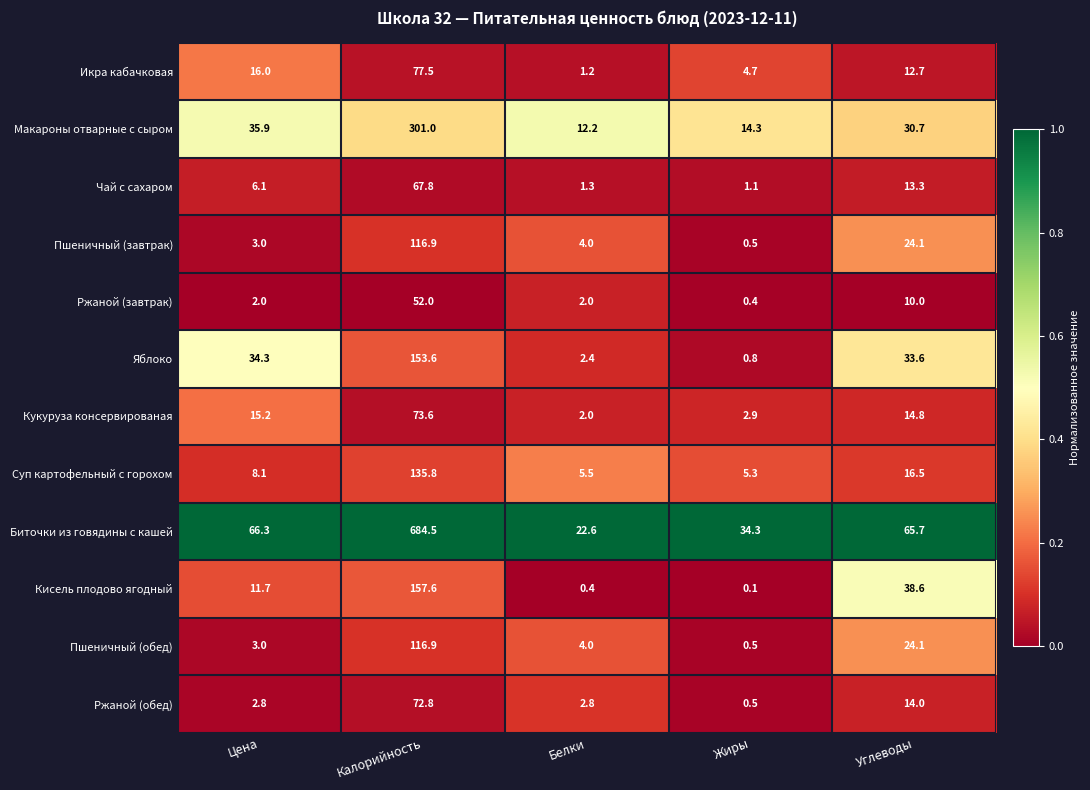

What is the total value across all series at Жиры?

65.4